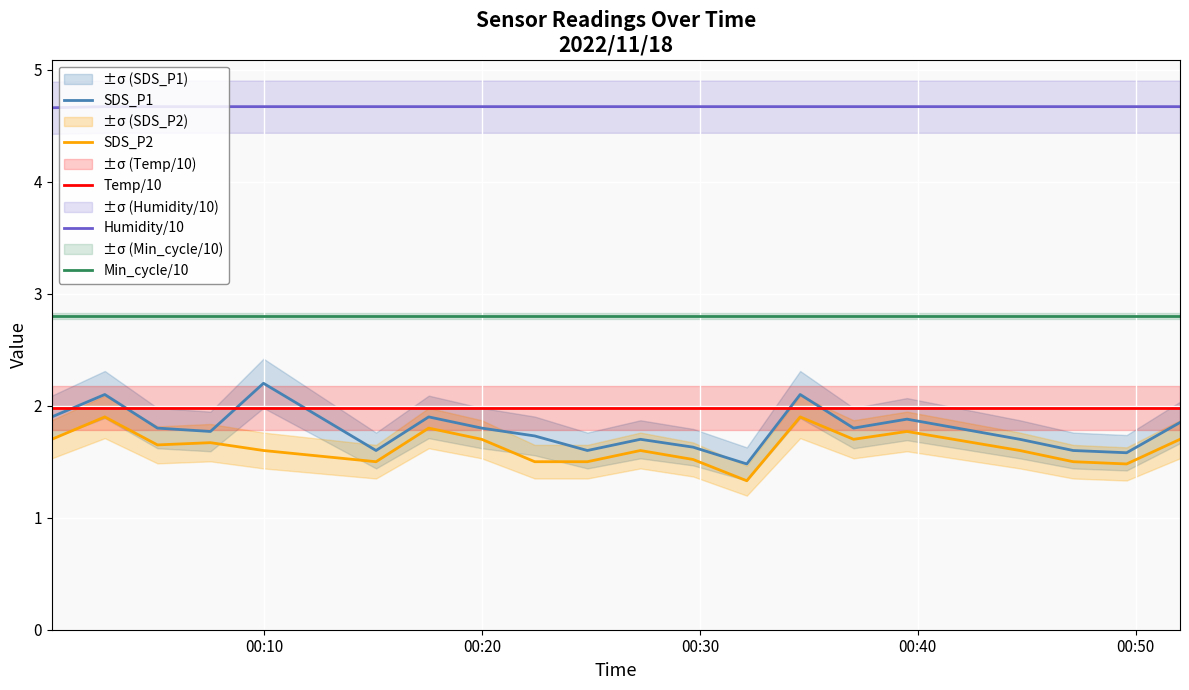

True or false: Min_cycle/10 and Temp/10 cross at least once.

False